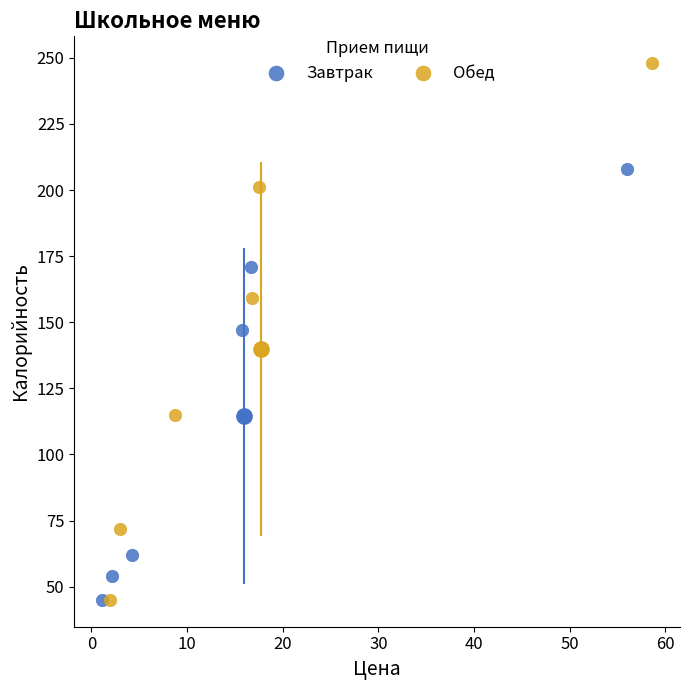

Which series reaches the maximum Y coordinate?

Обед